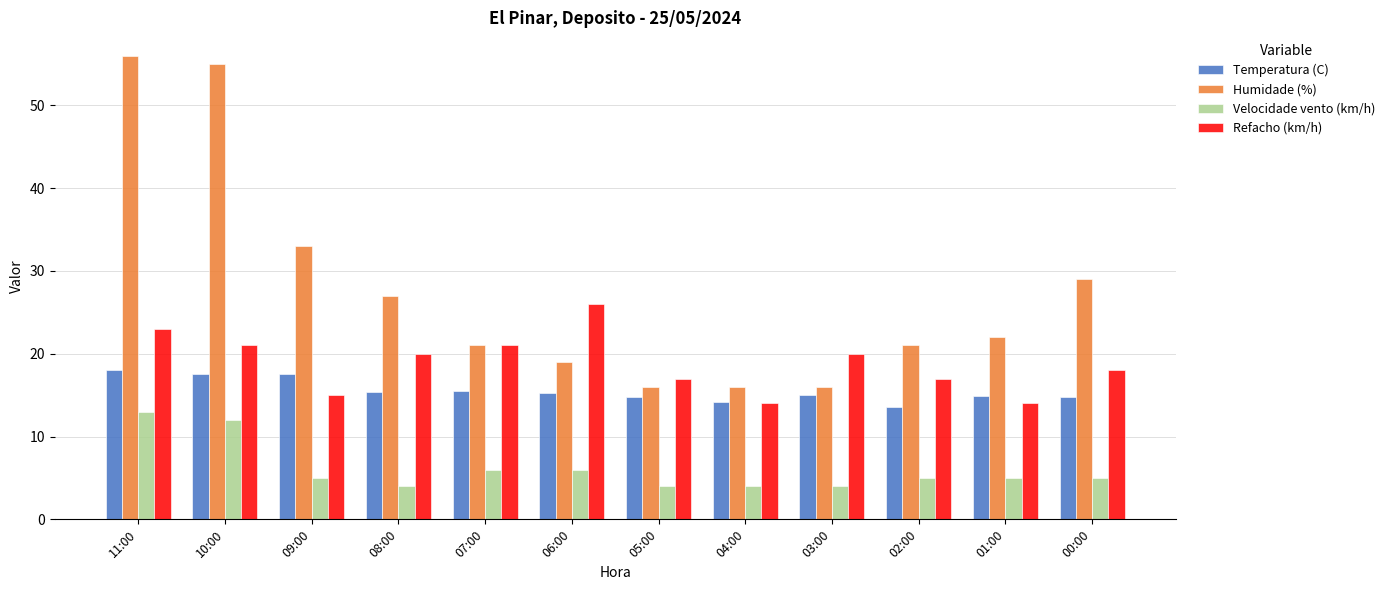

What is the difference between the second highest and second lowest values in the Temperatura (C) series?

3.4